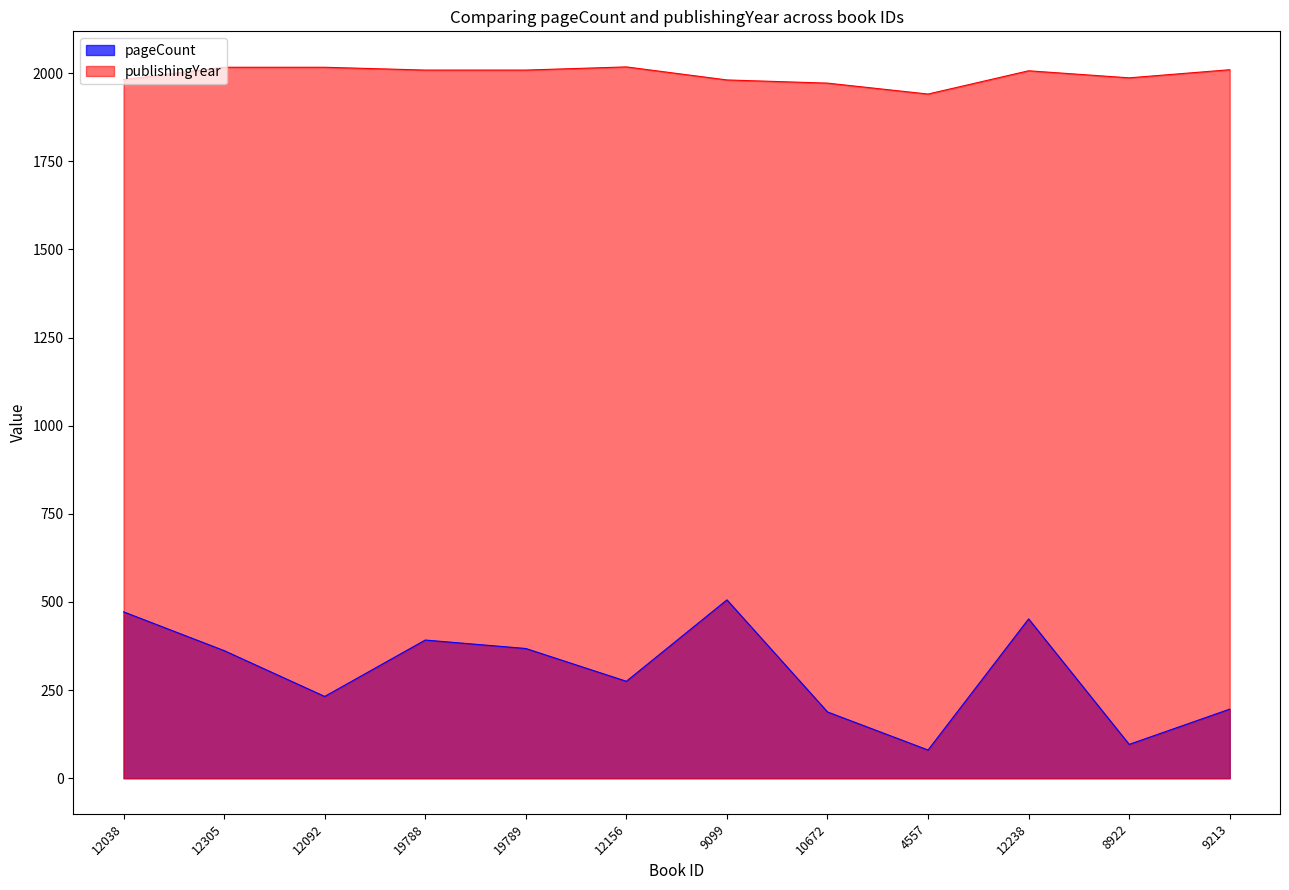

In publishingYear, how many points are lower than both neighbors (excluding endpoints)?

2